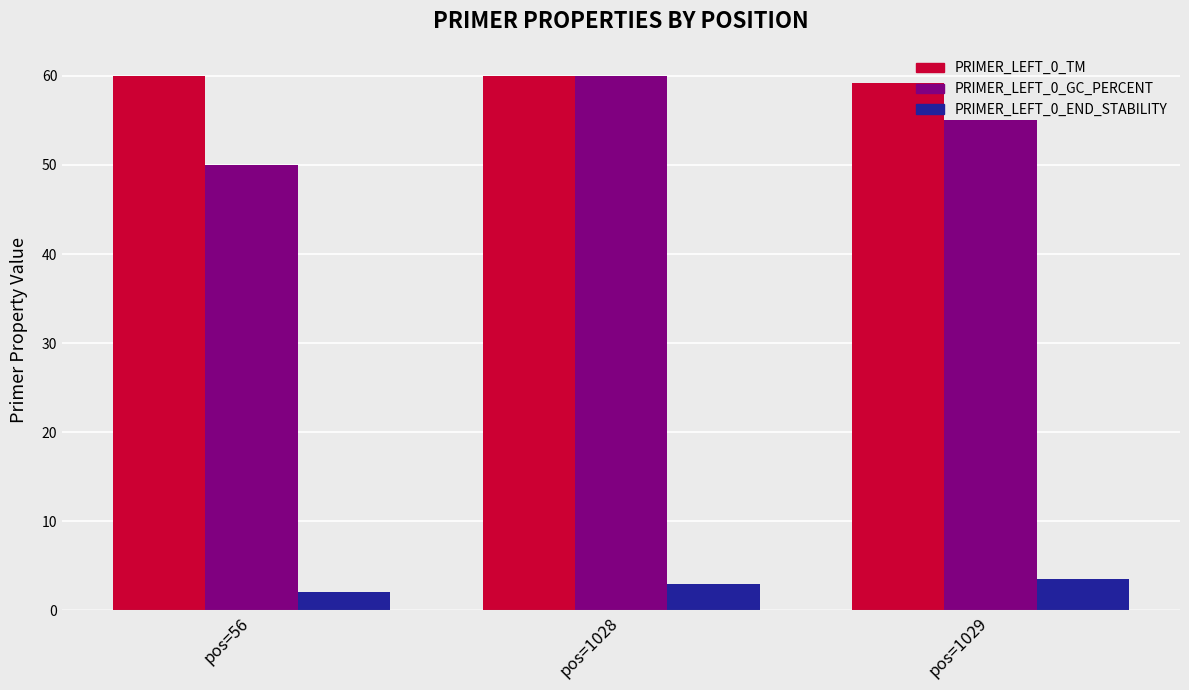

What is the difference between the second highest and minimum values in the PRIMER_LEFT_0_TM series?

0.7